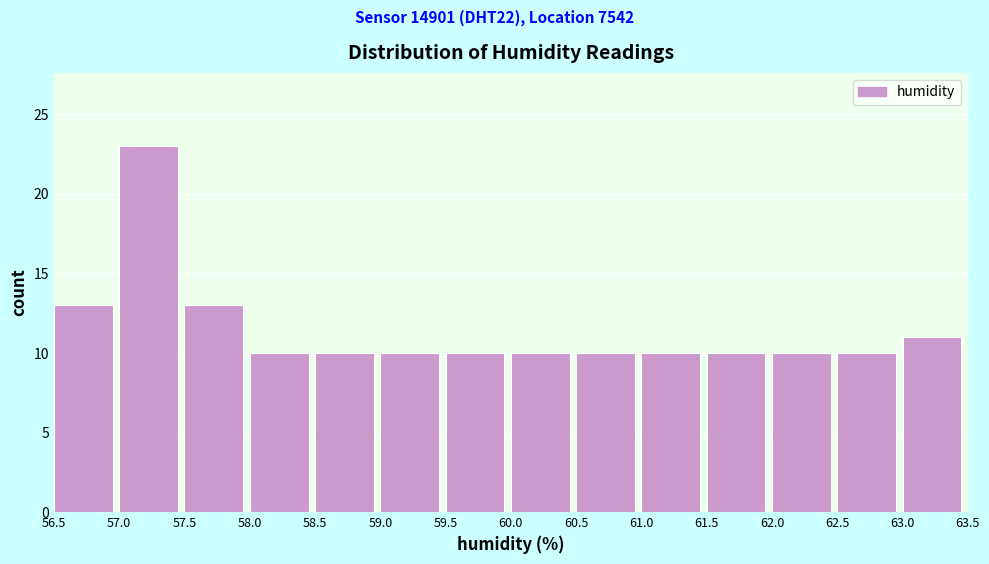

Reading left to right, transcribe this chart: for each bar, give the range it covers on the x-axis and its height. The values are not printed on the chart, so give them approximately, as read against the axis.

56.5 to 57.0: 13
57.0 to 57.5: 23
57.5 to 58.0: 13
58.0 to 58.5: 10
58.5 to 59.0: 10
59.0 to 59.5: 10
59.5 to 60.0: 10
60.0 to 60.5: 10
60.5 to 61.0: 10
61.0 to 61.5: 10
61.5 to 62.0: 10
62.0 to 62.5: 10
62.5 to 63.0: 10
63.0 to 63.5: 11